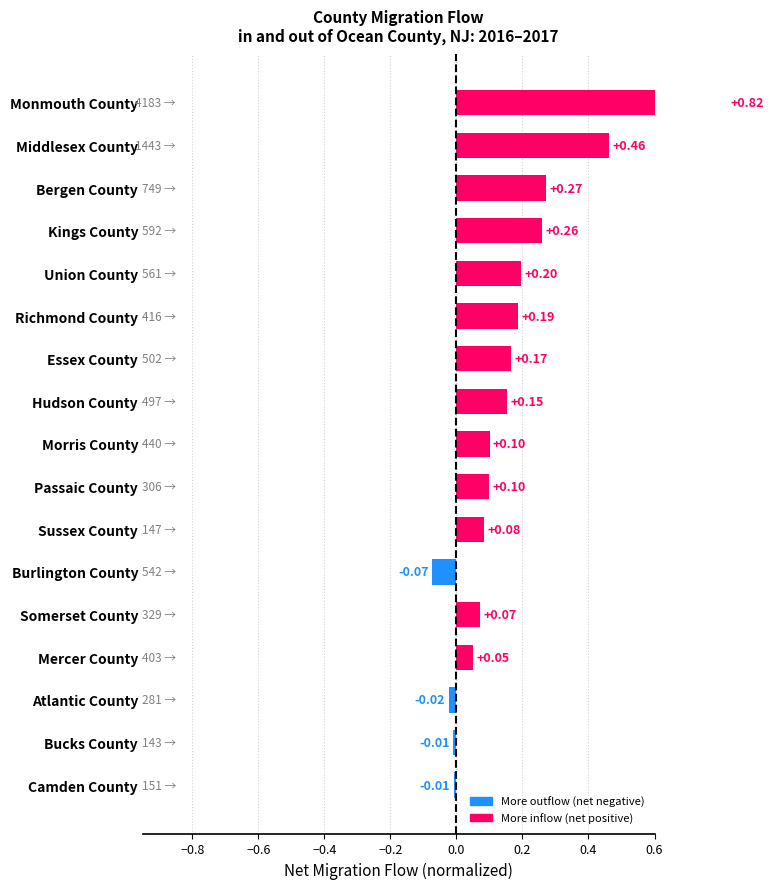

How many distinct data groups are displayed?

1